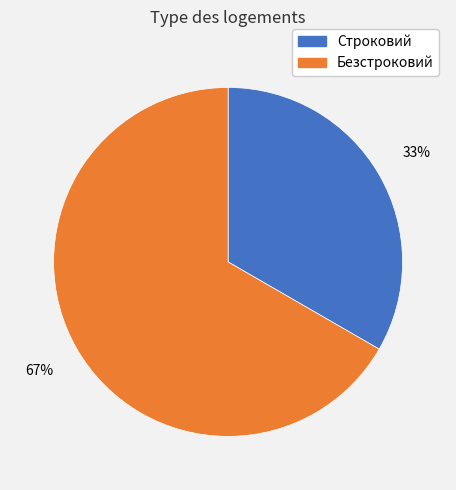

Count the number of slices in the pie.

2